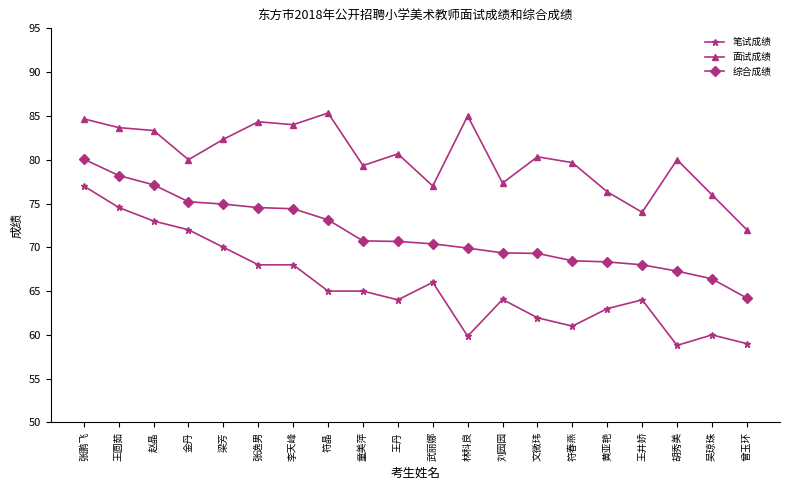

True or false: 综合成绩 and 面试成绩 intersect in this chart.

False